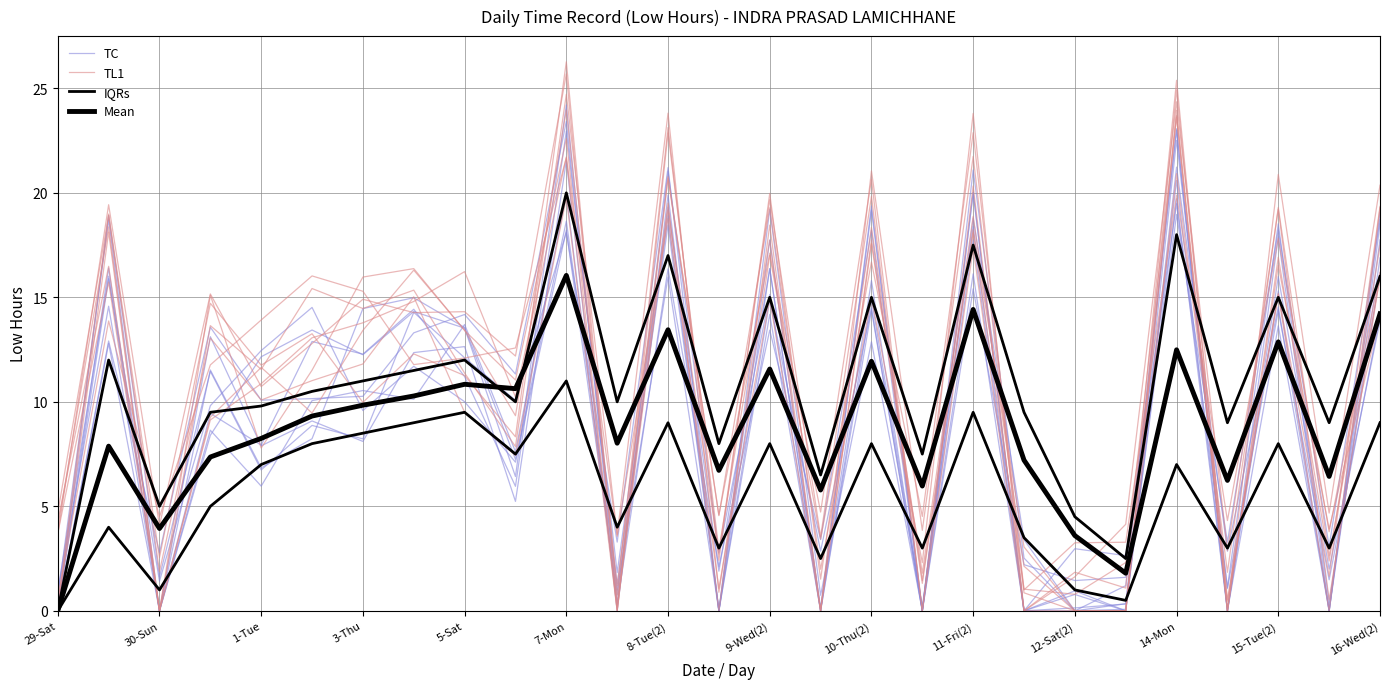

What is the greatest value displayed?

26.3